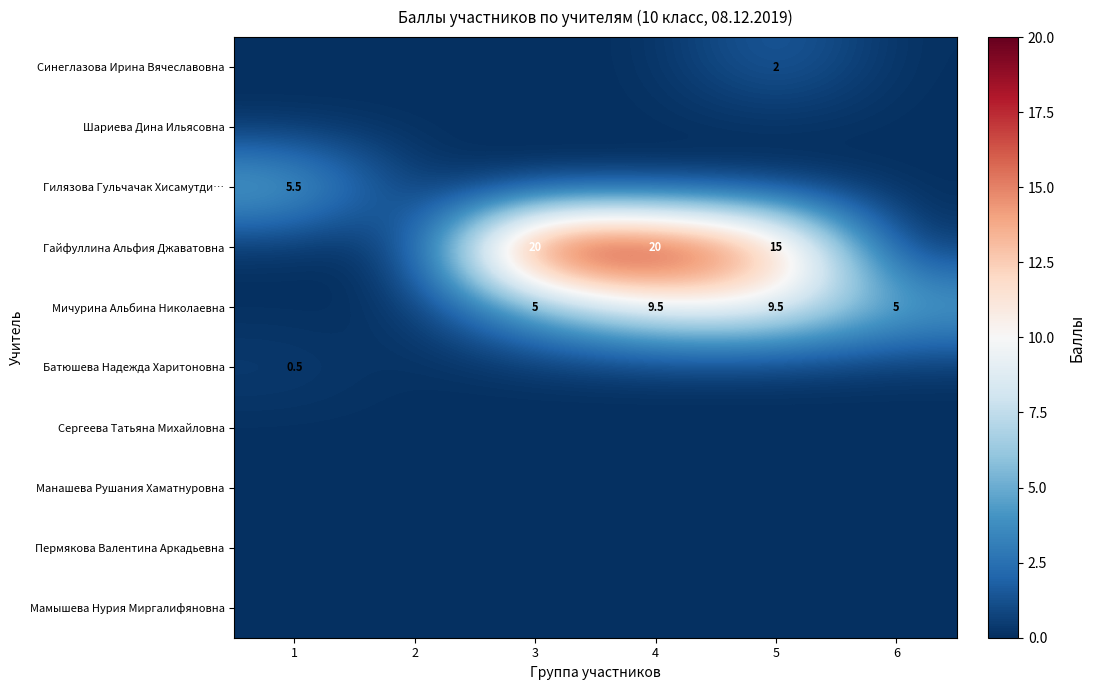

Which series has the largest total across all categories?

Гайфуллина Альфия Джаватовна